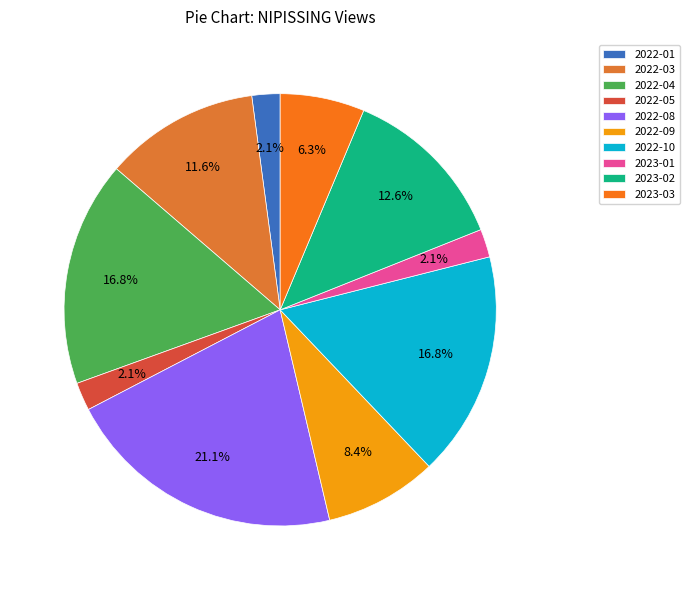

What percentage is the 2022-08 slice, to the nearest percent?

21%